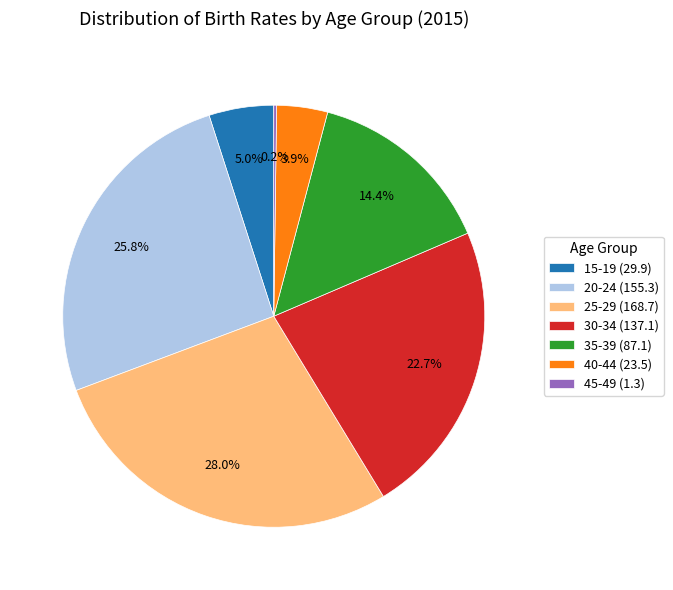

Do 40-44 and 30-34 together represent more than half of the pie?

No